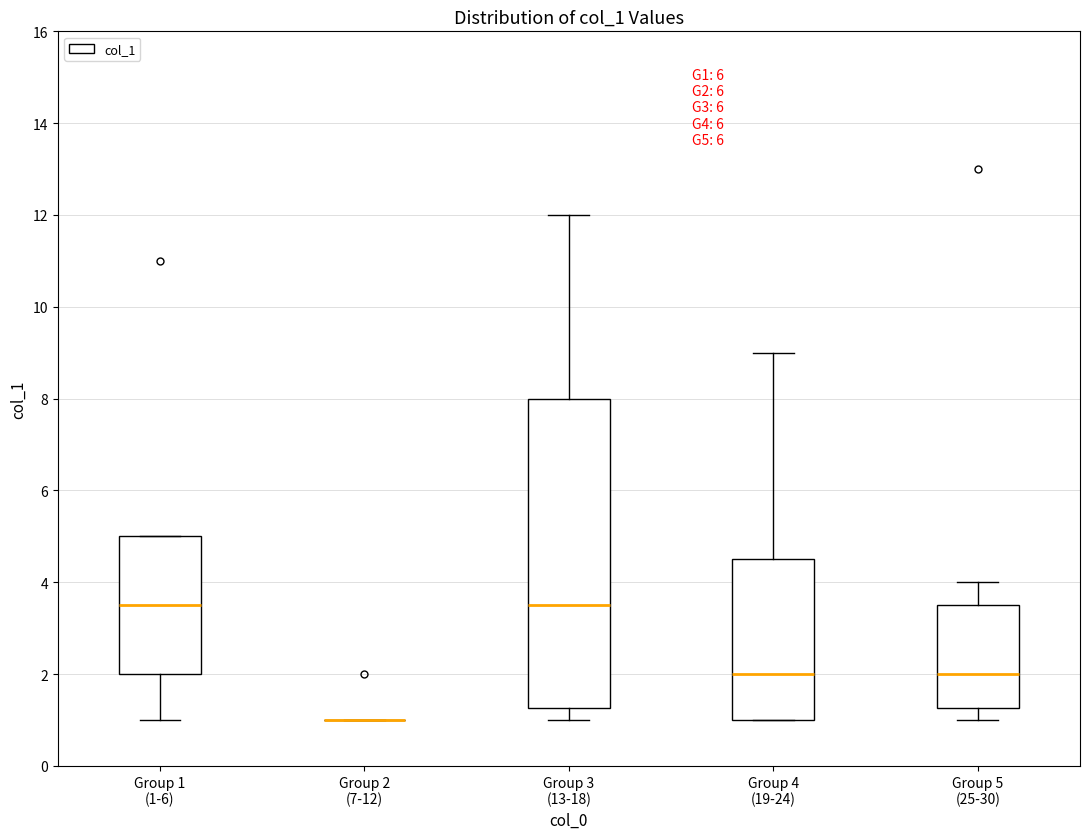

Where does the median line of the box for Group 5 (25-30) sit on the y-axis? The values are not printed on the chart, so give them approximately, as read against the axis.

2.0